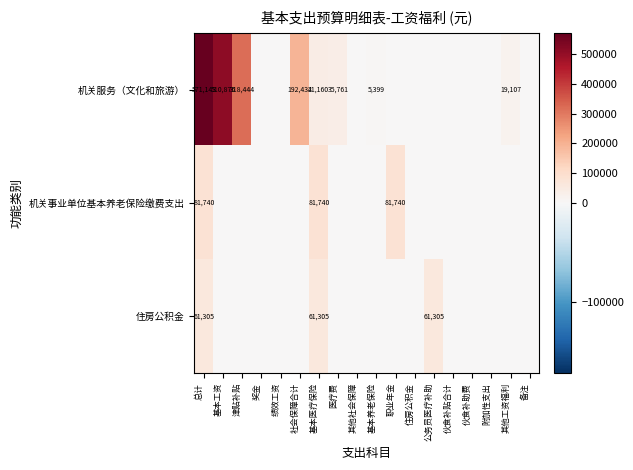

What is the difference between the highest and lowest values at 基本工资?

510876.0